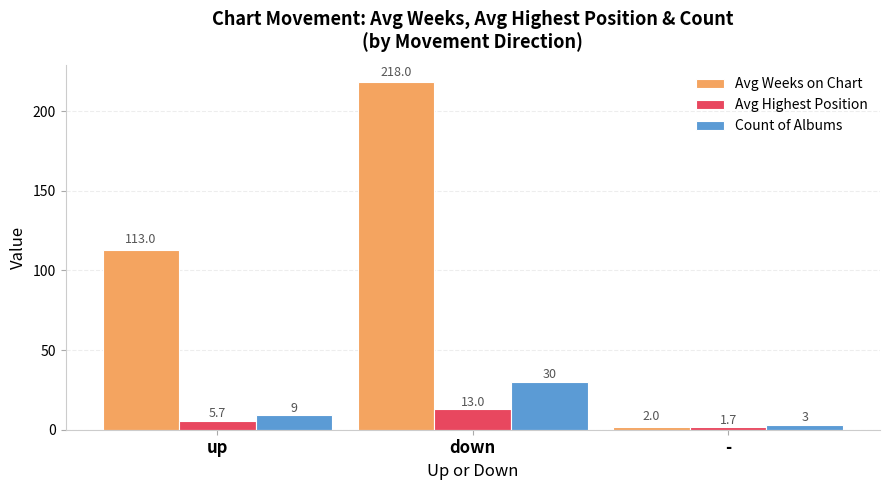

At how many categories does at least one series exceed 125?

1